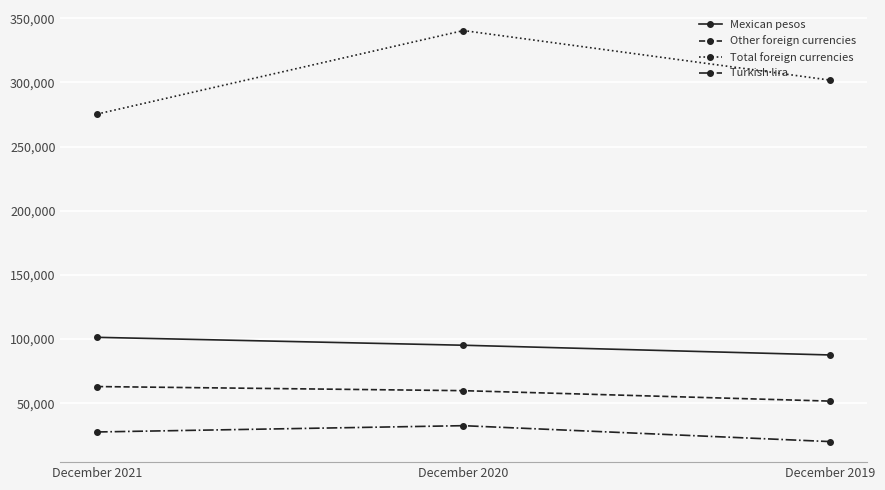

How many categories are shown in the chart?

3